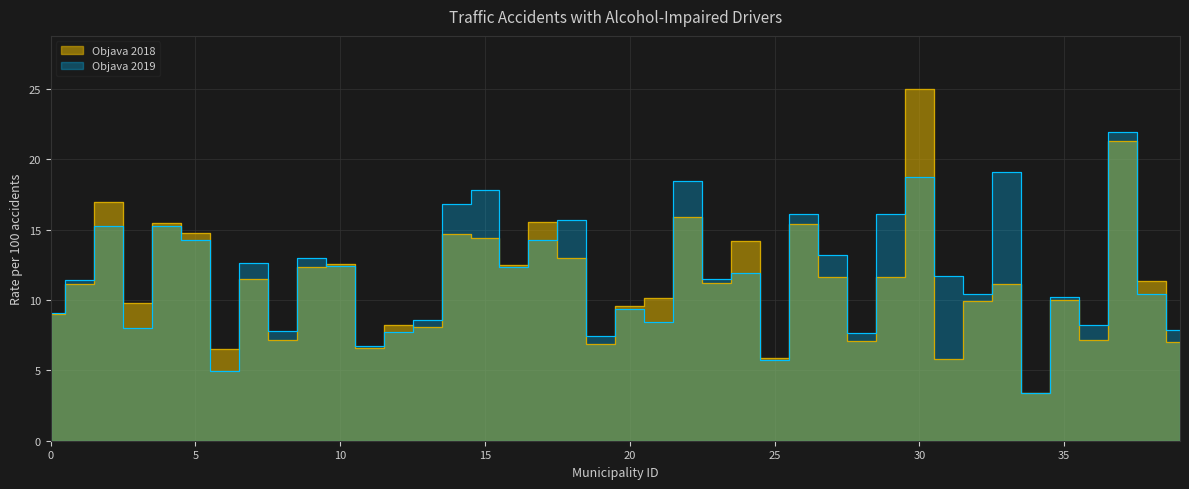

The Objava 2018 series shows 17.4 at 23. True or false?

False